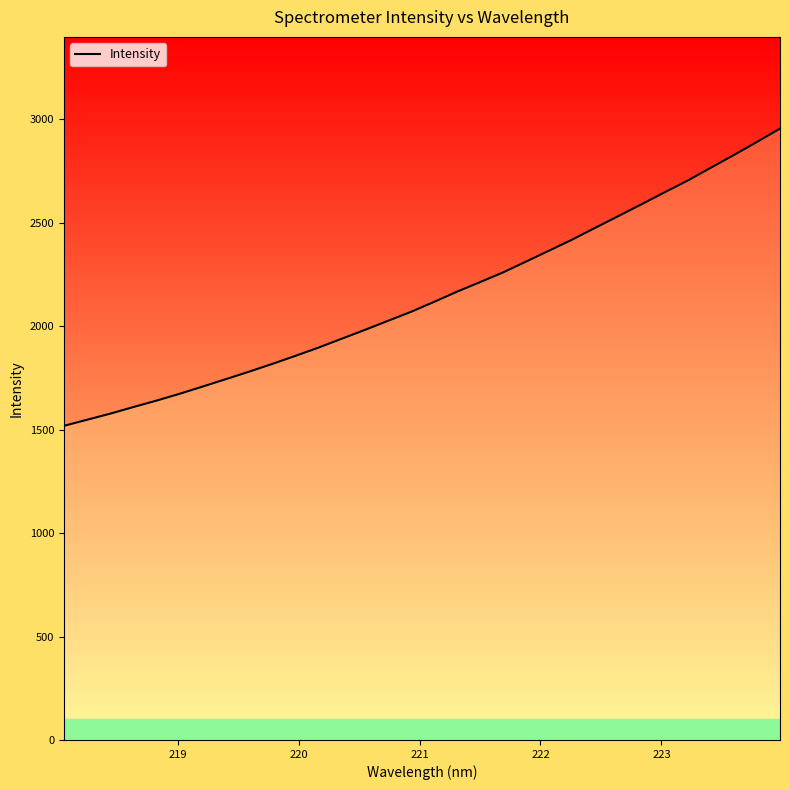

What is the difference between the maximum and minimum values?

1436.4